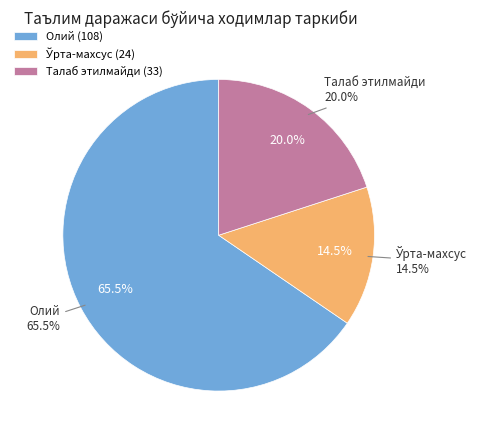

Rank the categories by value from highest to lowest.

Олий, Талаб этилмайди, Ўрта-махсус